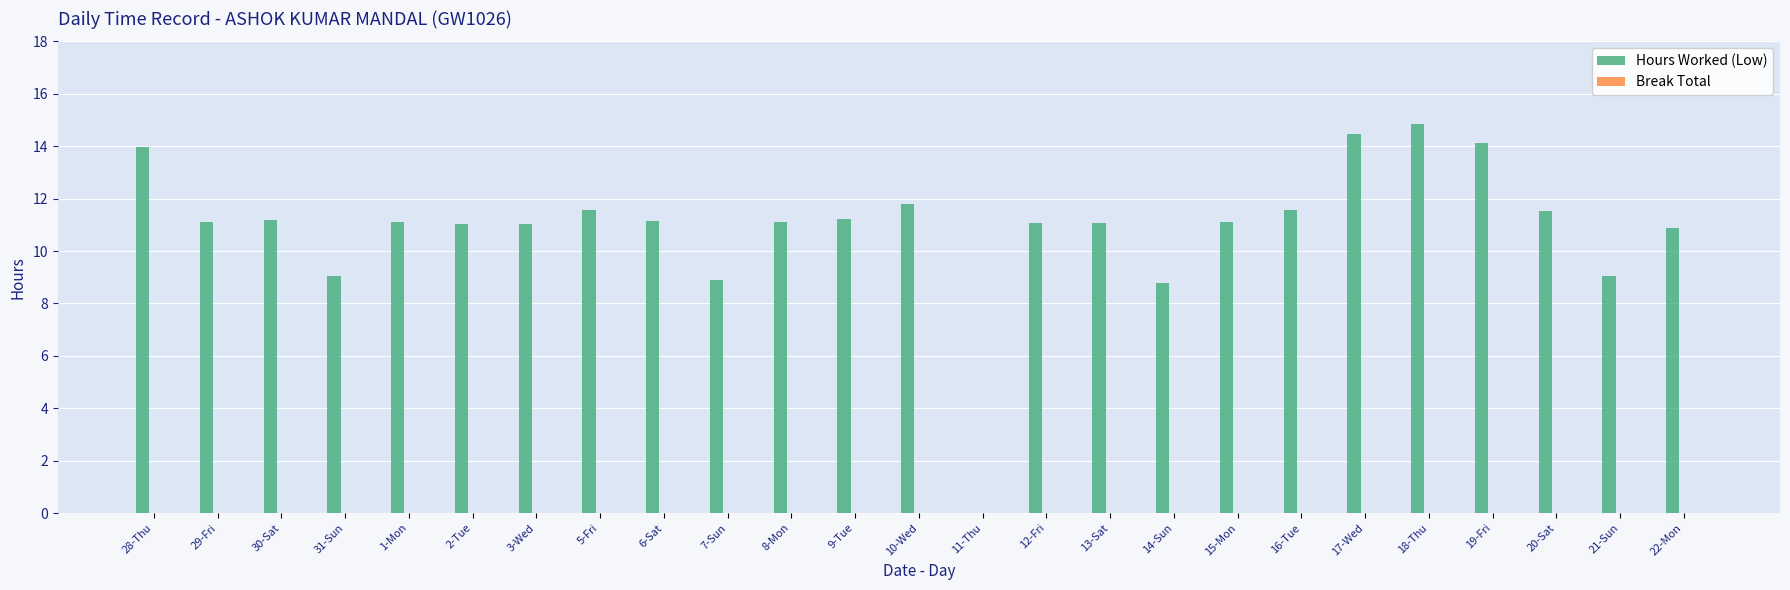

What is the greatest value displayed?

14.8